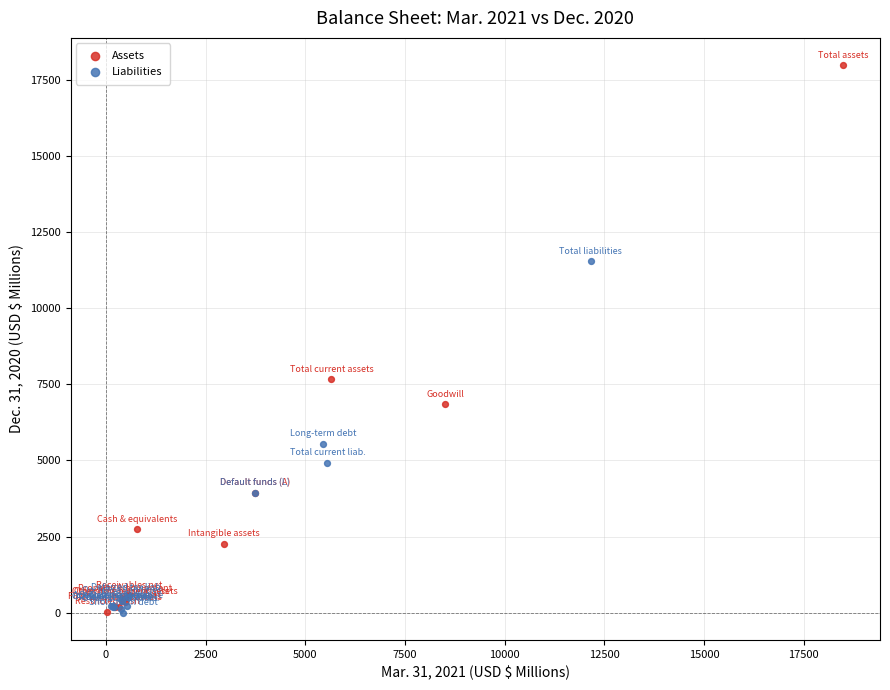

Which series has the largest Y range (max minus min)?

Assets